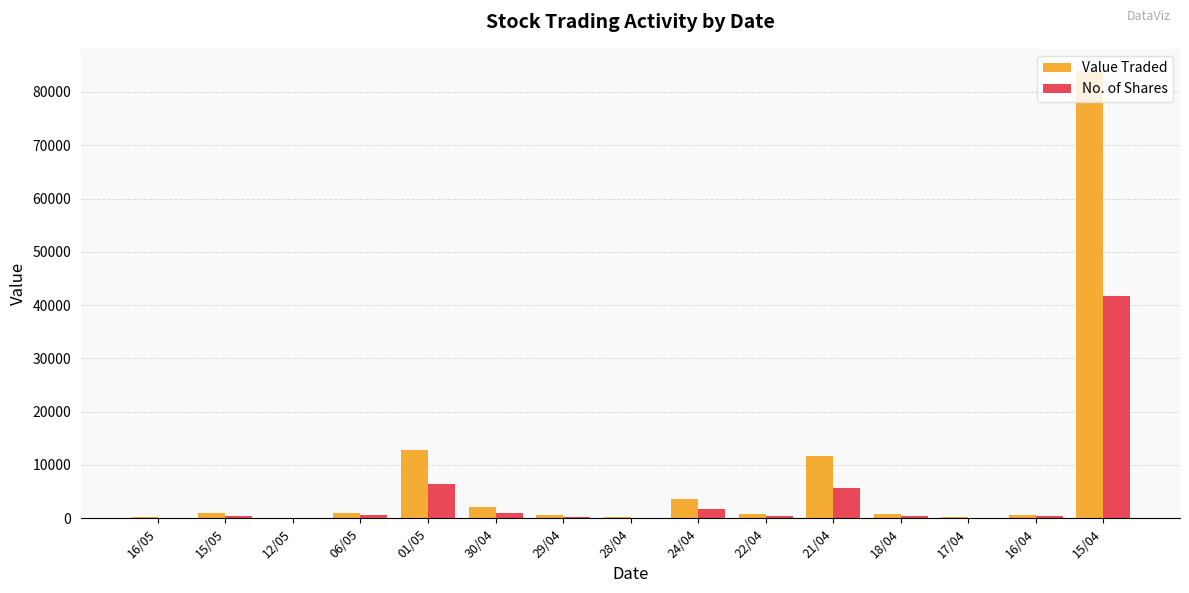

Which category has the highest value in the Value Traded series?

15/04